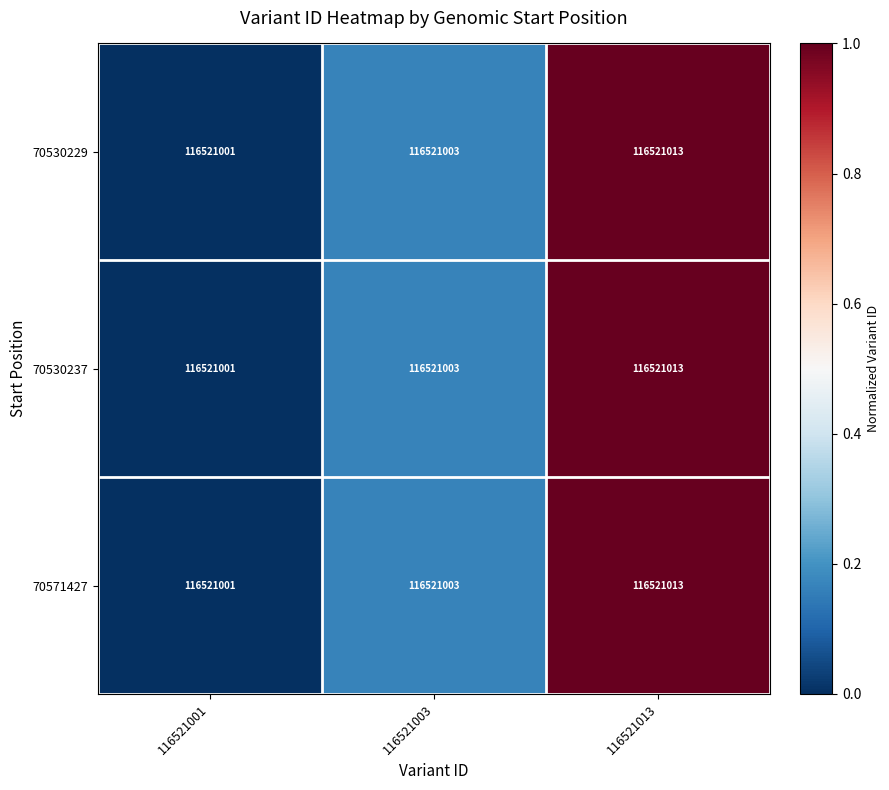

What is the total value across all series at 116521013?

3.0